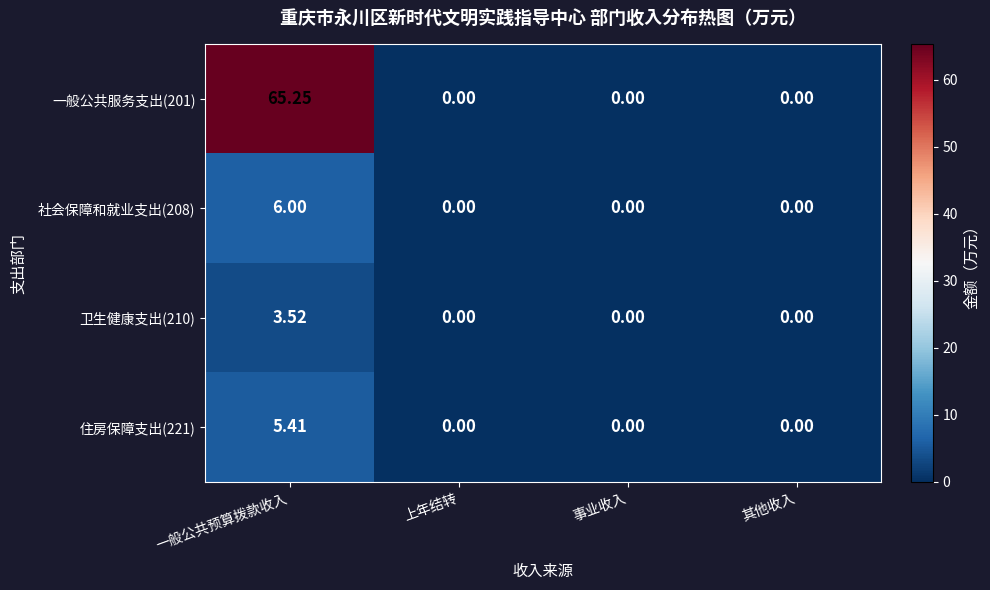

At how many categories does at least one series exceed 41?

1